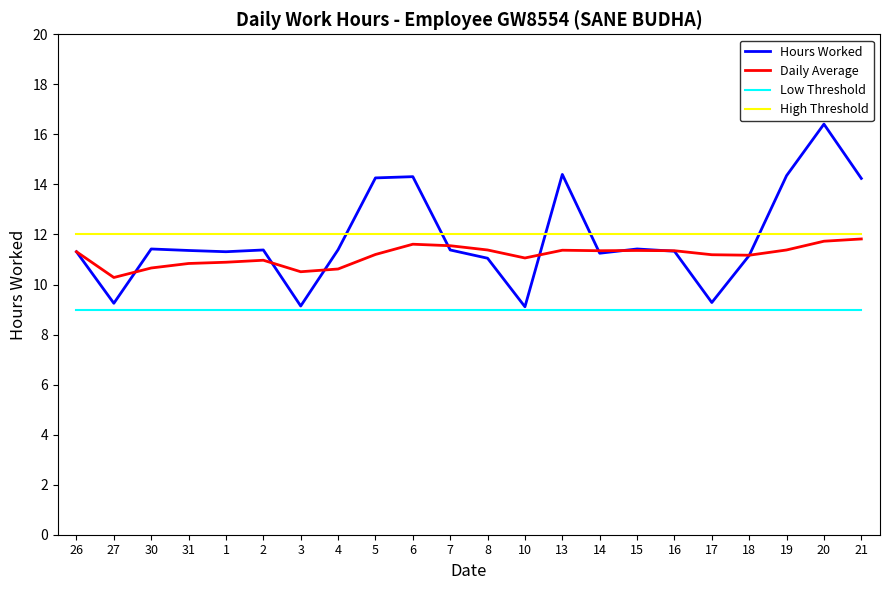

At which label does Daily Average reach its minimum?

27